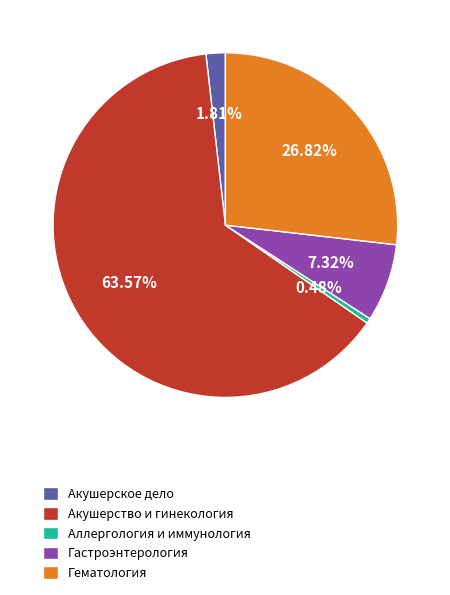

Is there any slice that represents more than half of the pie?

Yes